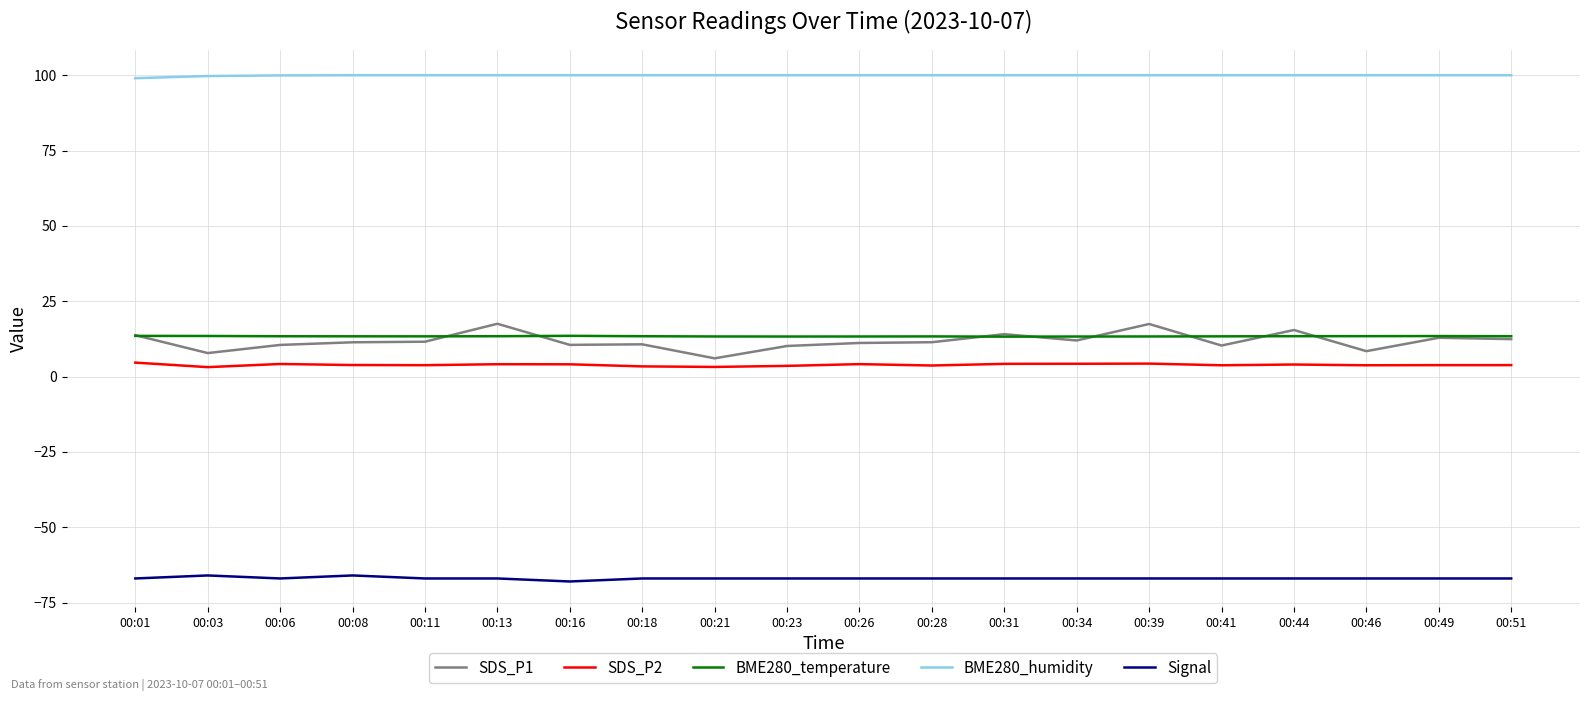

What is the sum of all BME280_temperature values?

267.4